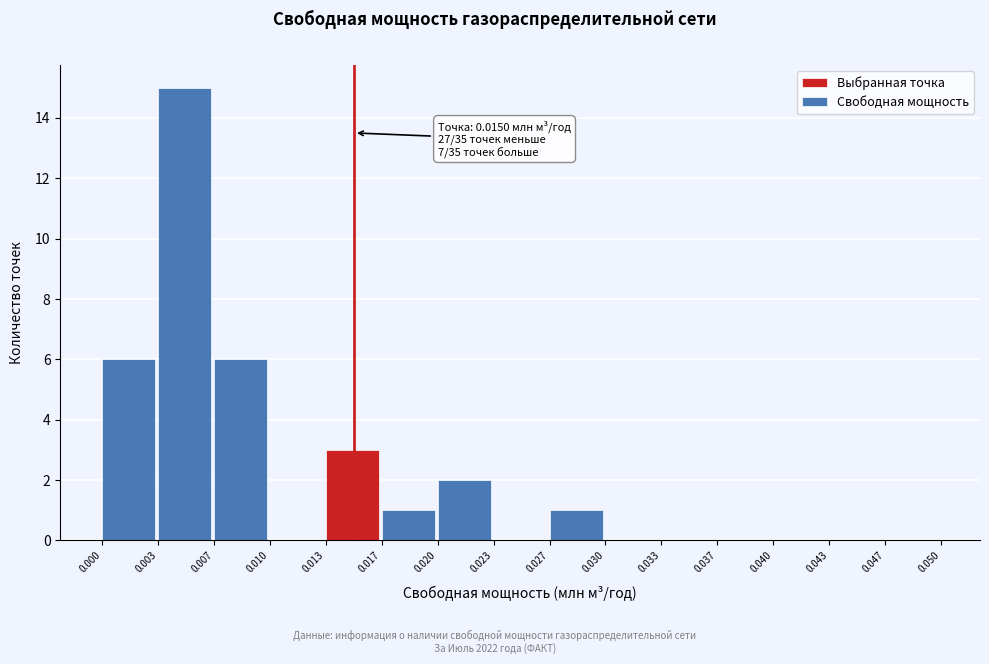

Which range on the x-axis has the tallest bar?

0.003 to 0.007